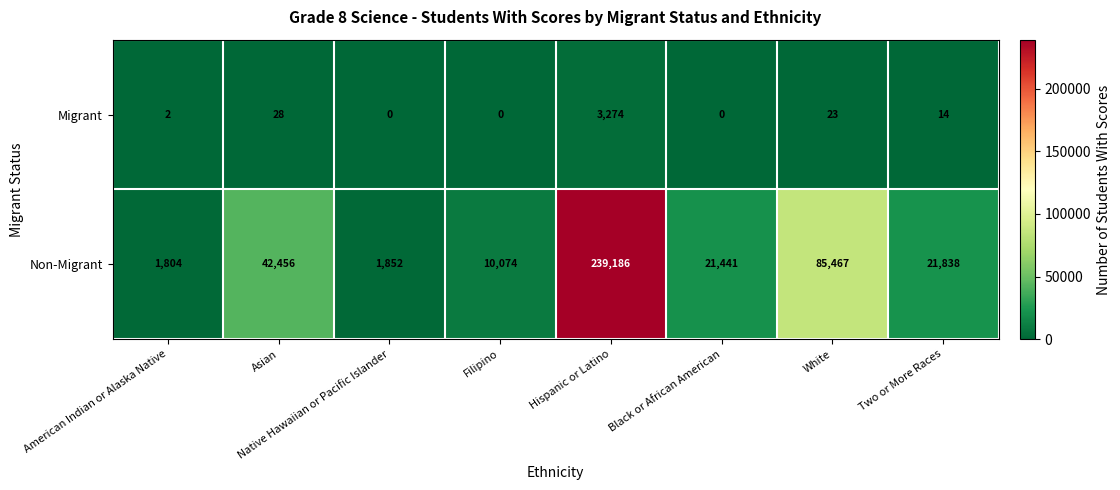

The value of Migrant at Filipino is 0. True or false?

True